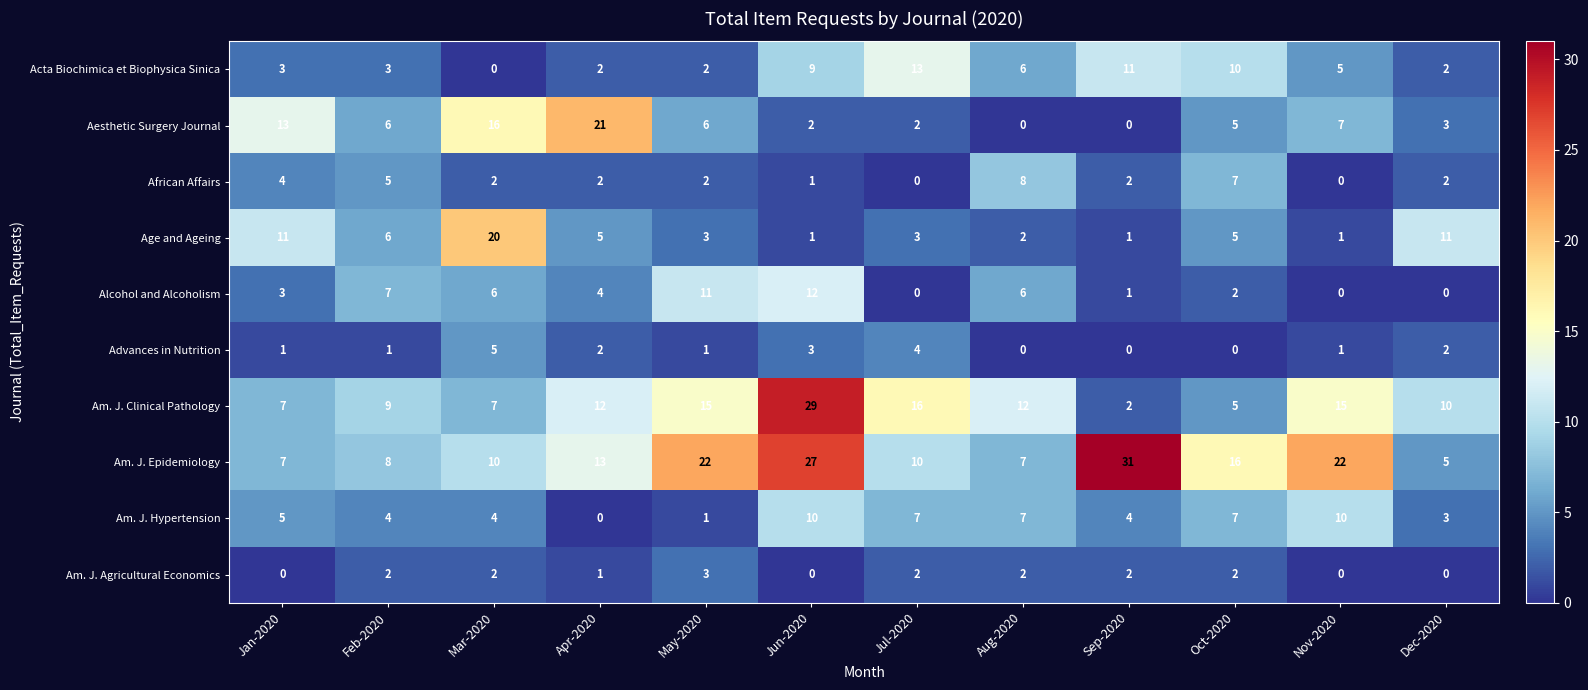

What is the spread (max minus min) of values at Jan-2020?

13